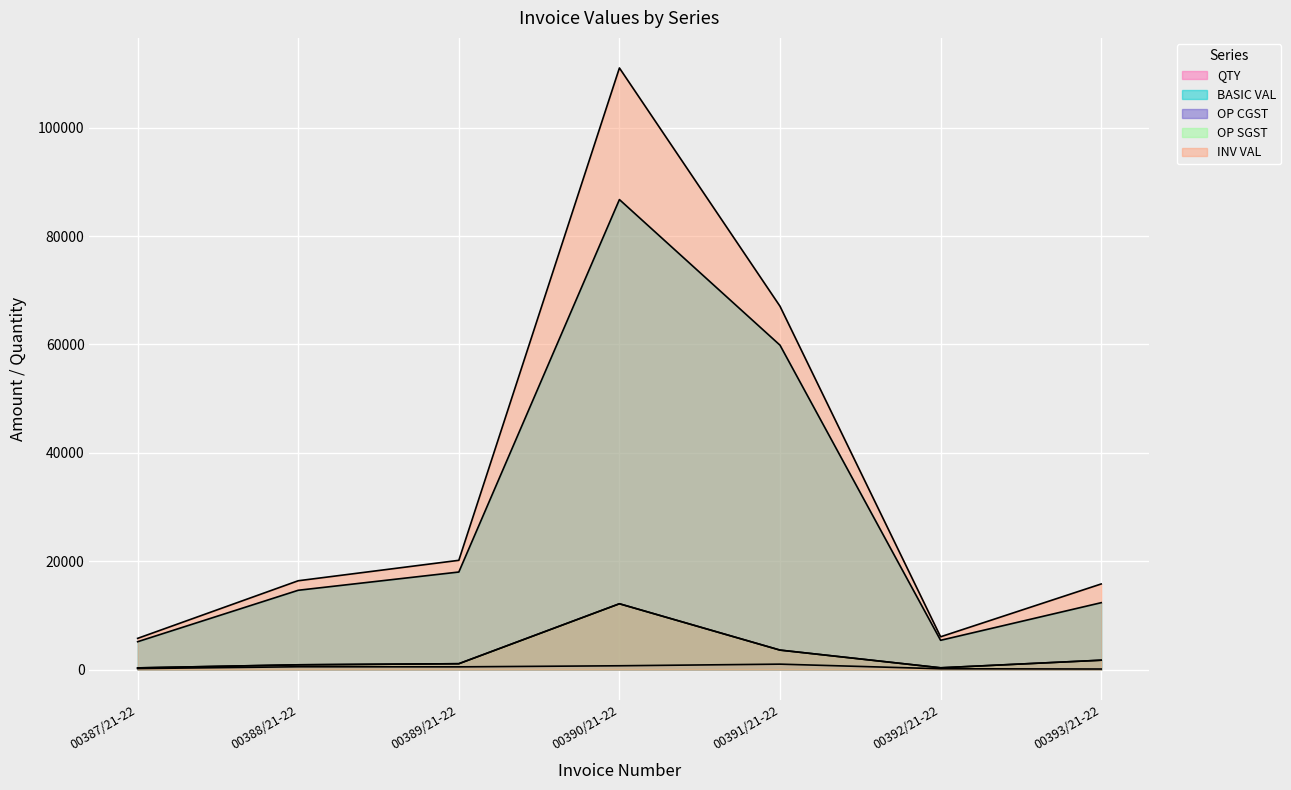

Reading left to right, extract all data points from this chart.

QTY: 00387/21-22=182.0	00388/21-22=518.0	00389/21-22=500.0	00390/21-22=700.0	00391/21-22=1000.0	00392/21-22=150.0	00393/21-22=100.0
BASIC VAL: 00387/21-22=5141.5	00388/21-22=14633.5	00389/21-22=18000.0	00390/21-22=86730.0	00391/21-22=59860.0	00392/21-22=5400.0	00393/21-22=12340.0
OP CGST: 00387/21-22=308.5	00388/21-22=878.0	00389/21-22=1080.0	00390/21-22=12142.2	00391/21-22=3591.6	00392/21-22=324.0	00393/21-22=1727.6
OP SGST: 00387/21-22=308.5	00388/21-22=878.0	00389/21-22=1080.0	00390/21-22=12142.2	00391/21-22=3591.6	00392/21-22=324.0	00393/21-22=1727.6
INV VAL: 00387/21-22=5758.5	00388/21-22=16389.5	00389/21-22=20160.0	00390/21-22=111014.4	00391/21-22=67043.2	00392/21-22=6048.0	00393/21-22=15795.2